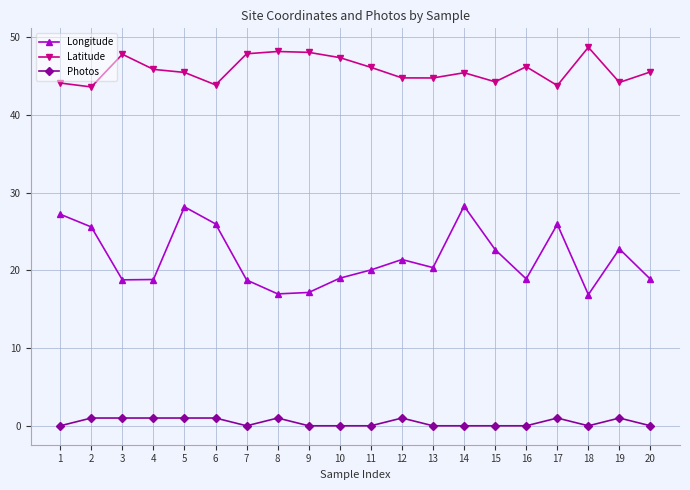

Is it true that Longitude equals 18.8 at 3?

True